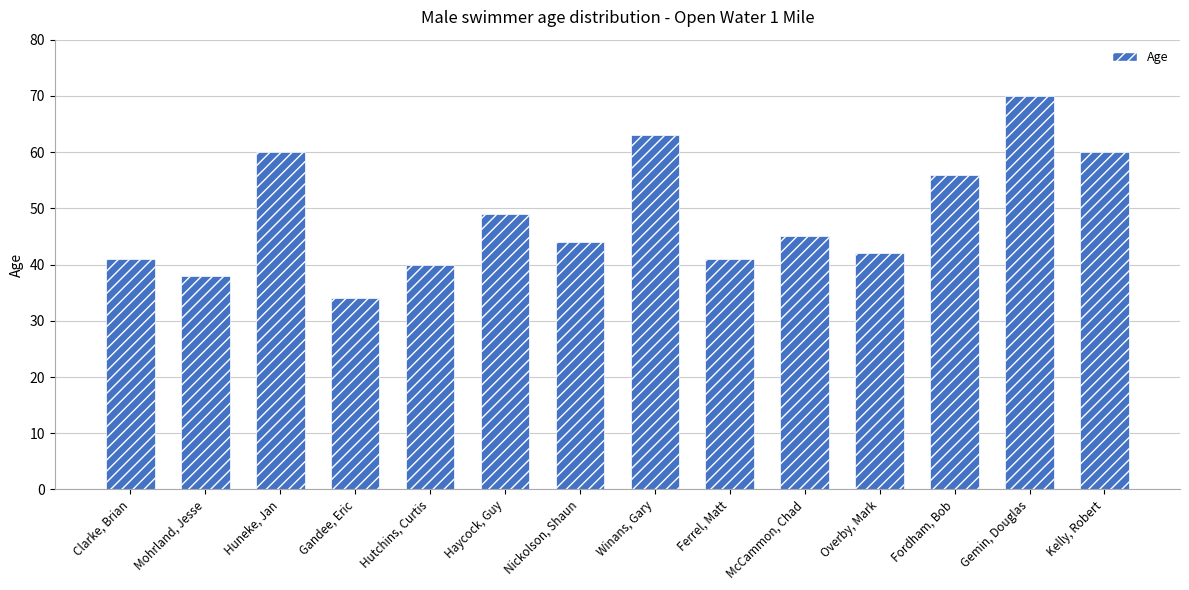

Is it true that the value at Nickolson, Shaun is 14?

False